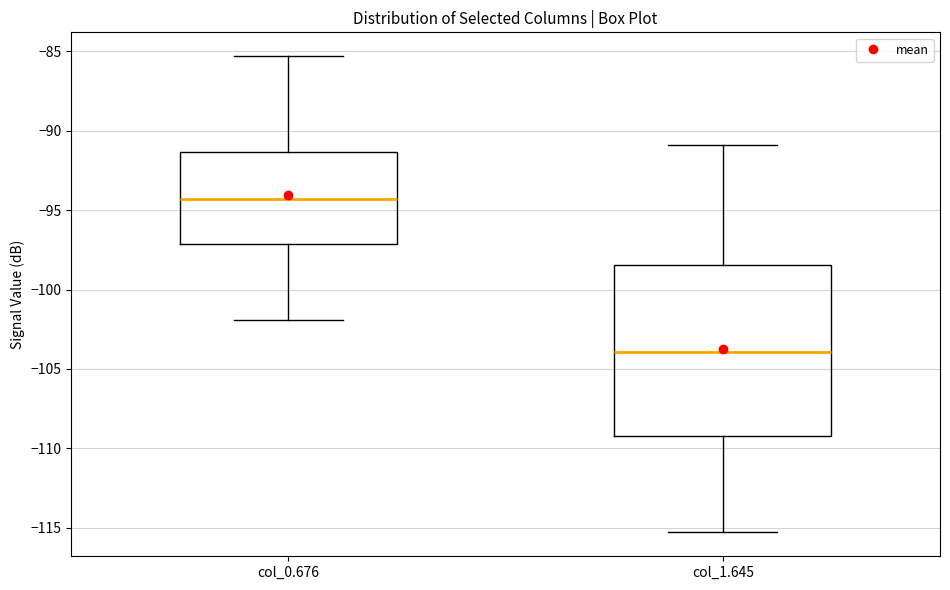

Which box's median line is the highest?

col_0.676